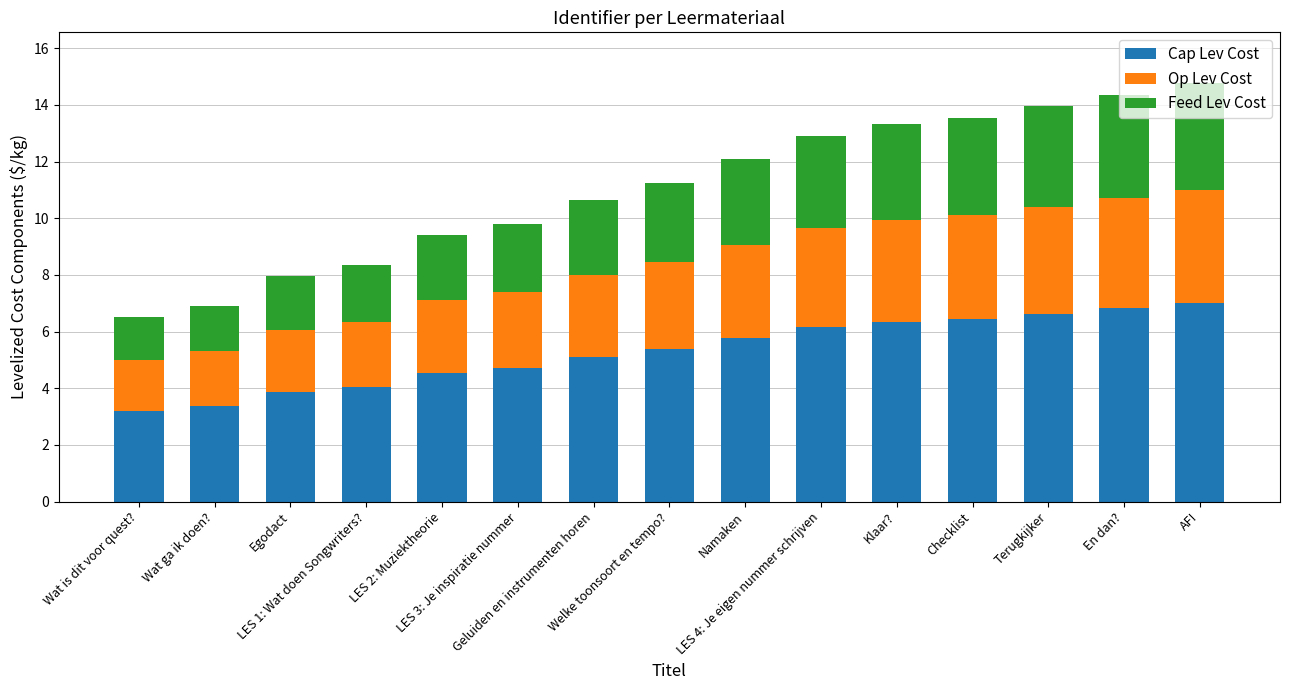

What is the minimum value for Cap Lev Cost?

3.2